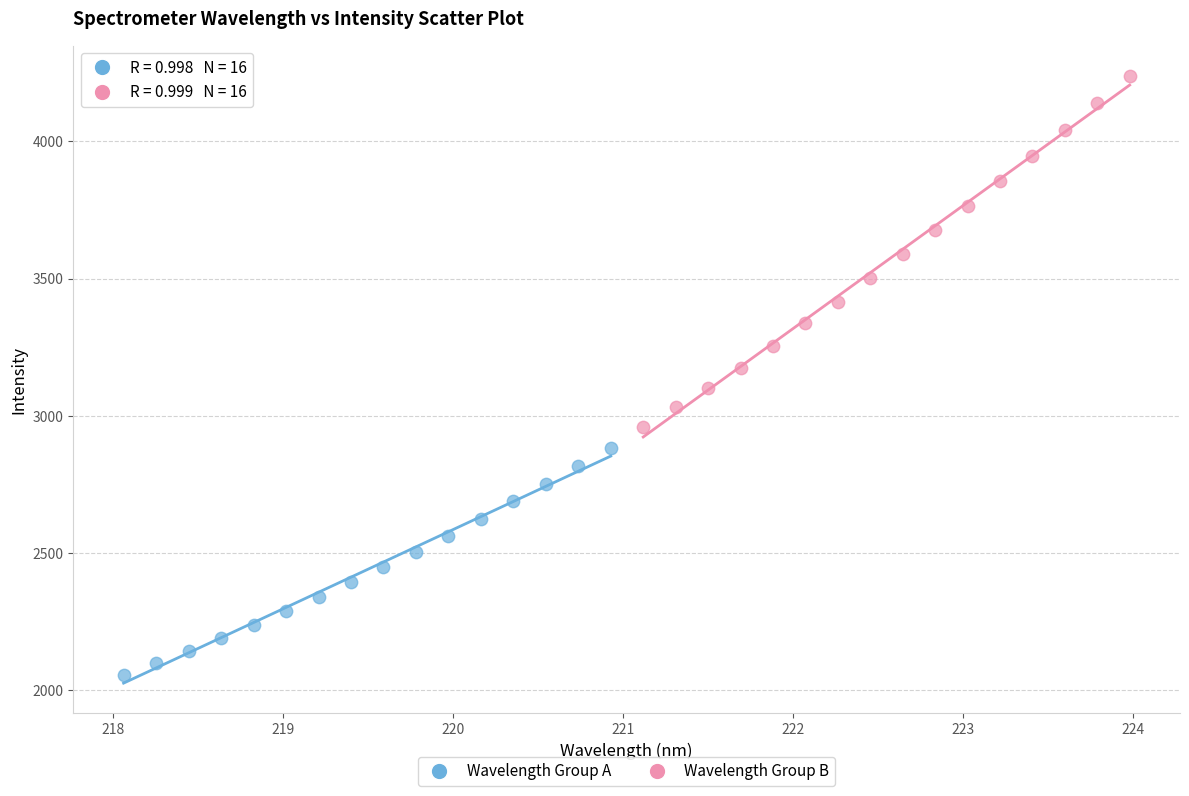

Which series has the largest Y range (max minus min)?

Wavelength Group B